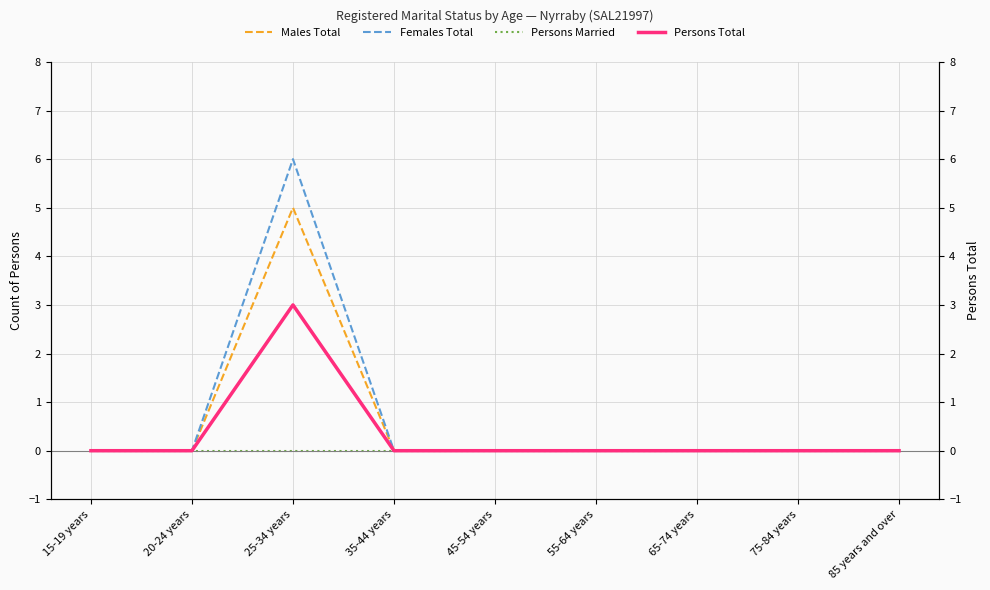

What is the maximum value shown in the chart?

6